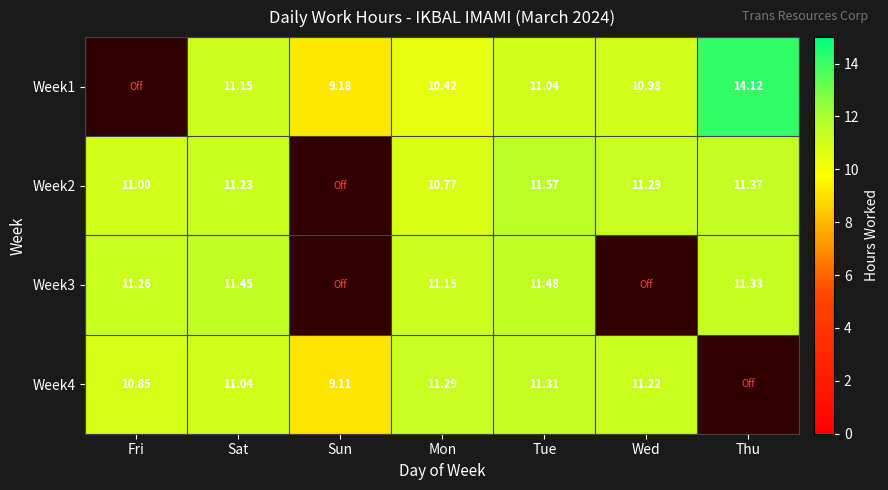

Is it true that Week3 equals 15.0 at Thu?

False